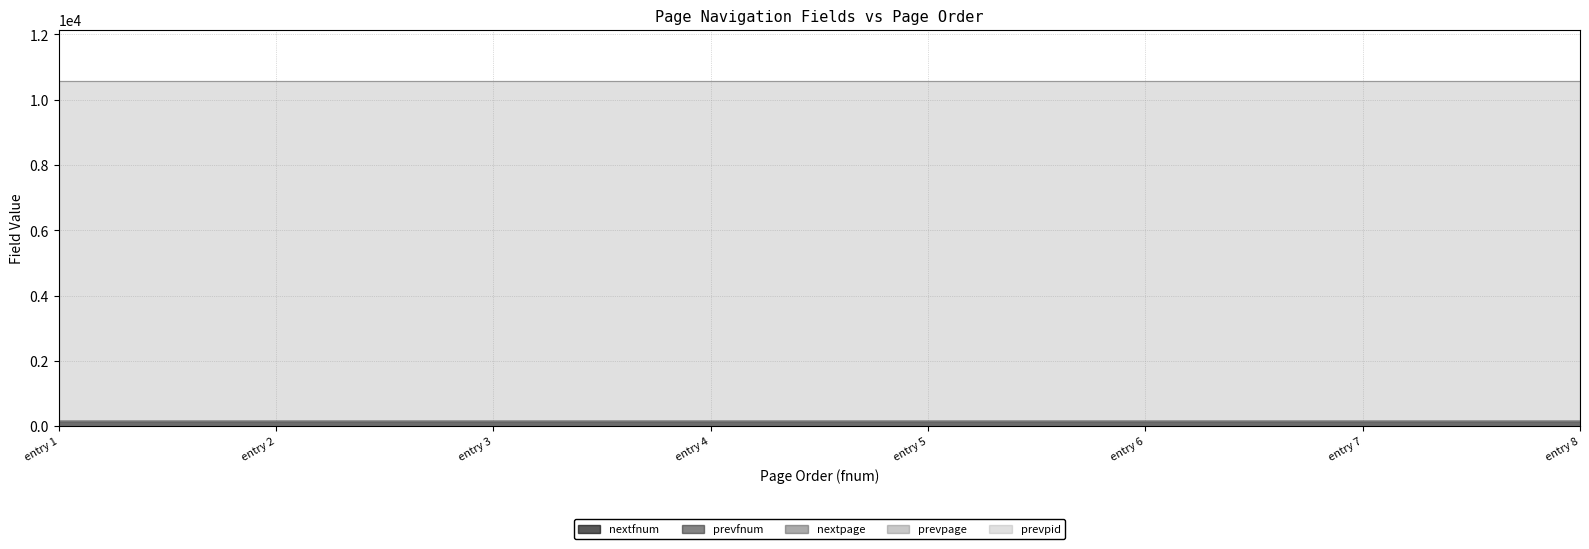

True or false: prevpage and prevpid cross at least once.

False